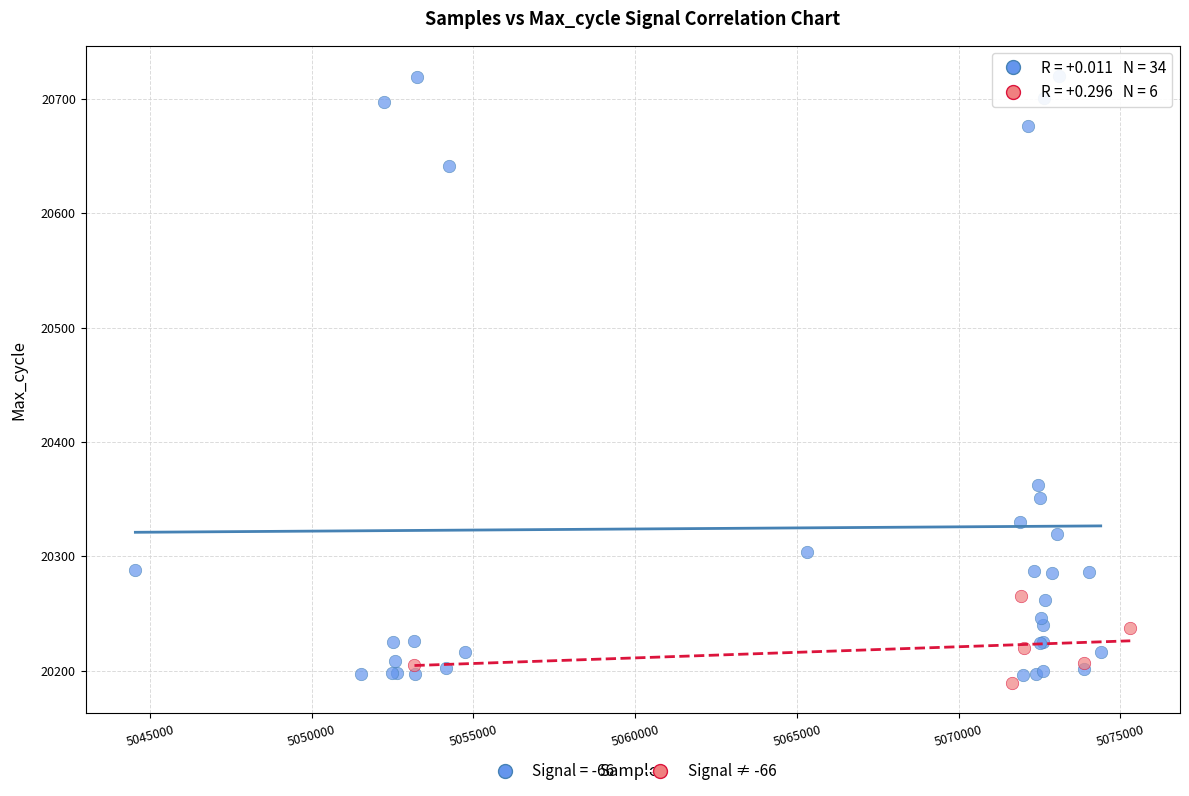

Which series has the largest Y range (max minus min)?

Signal = -66